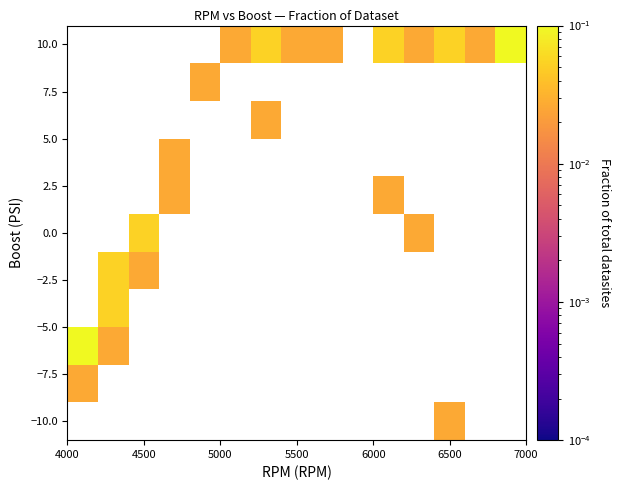

How many data points does each series have?

15